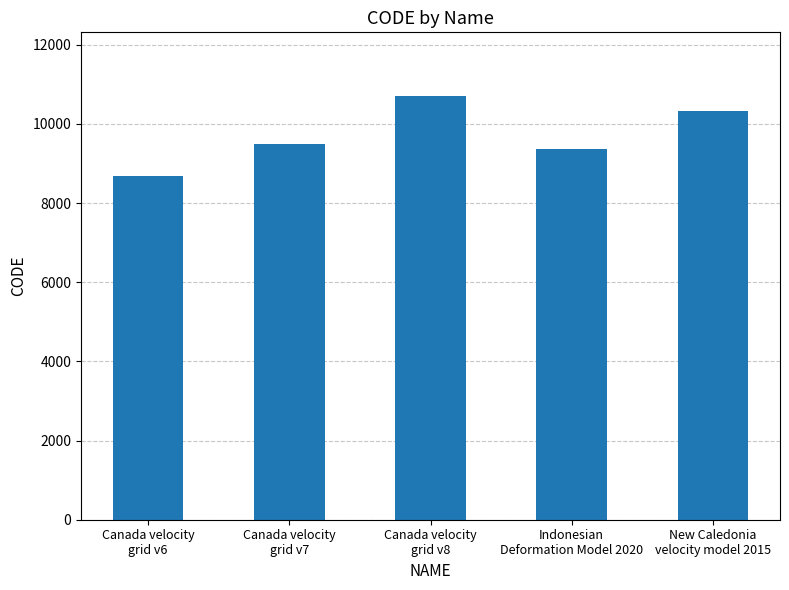

How many distinct data groups are displayed?

1